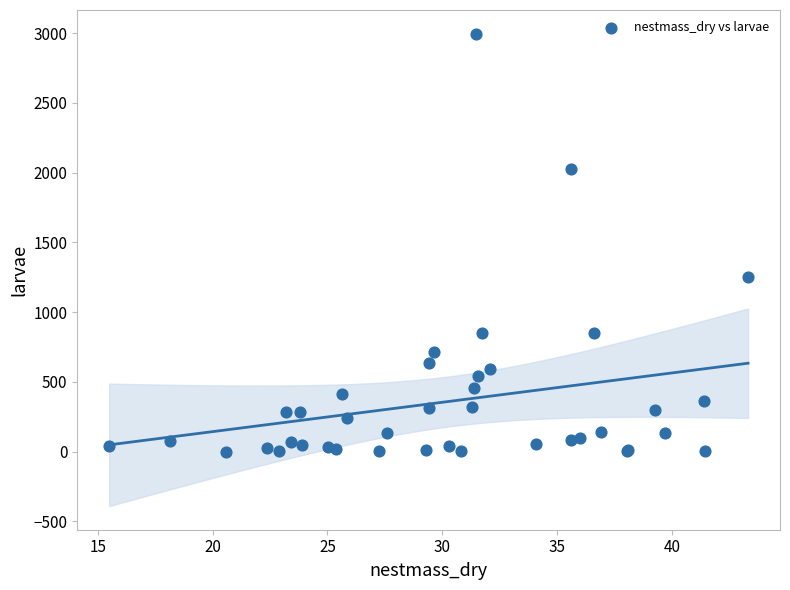

What Y value in the scatter plot is closest to 1498?

1248